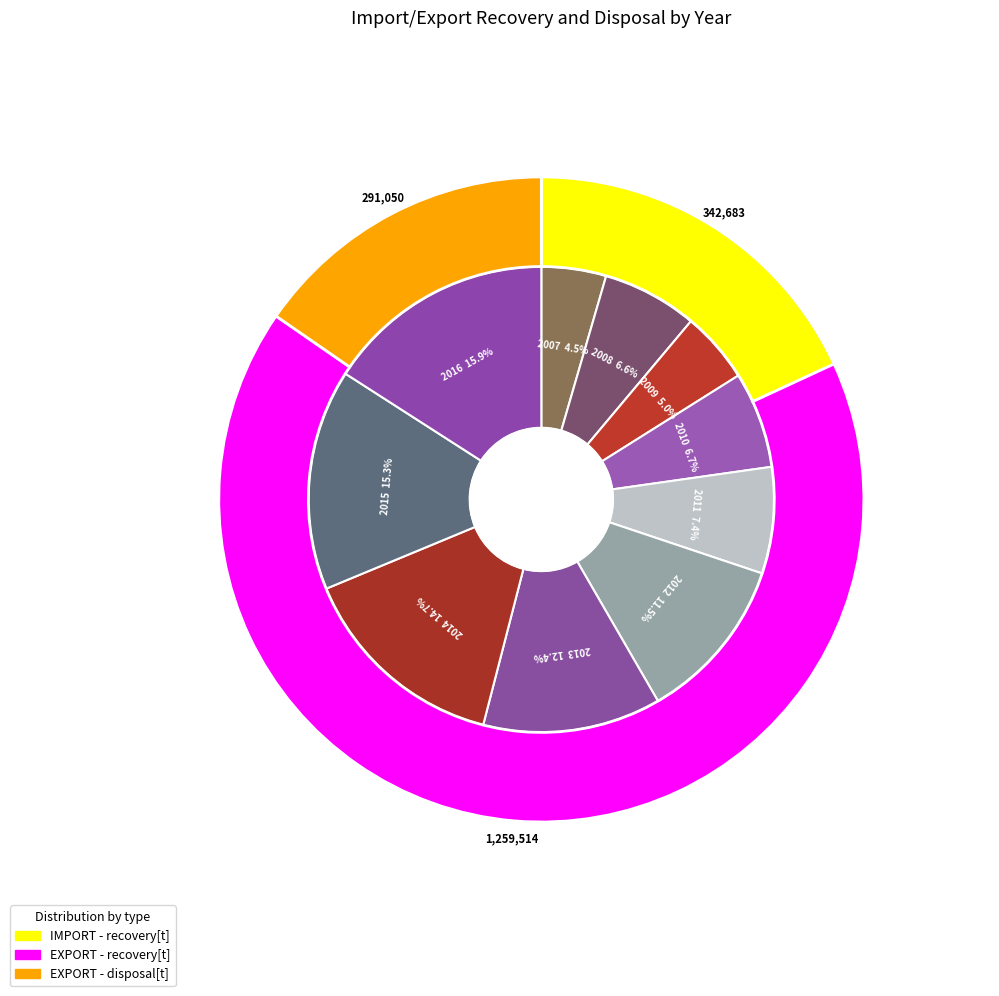

How many segments does this pie chart have?

10